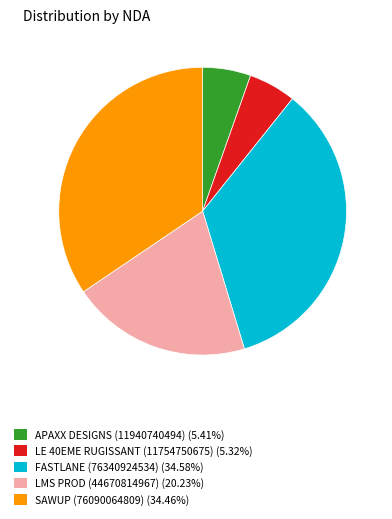

Does LMS PROD (44670814967) represent more than half of the total?

No